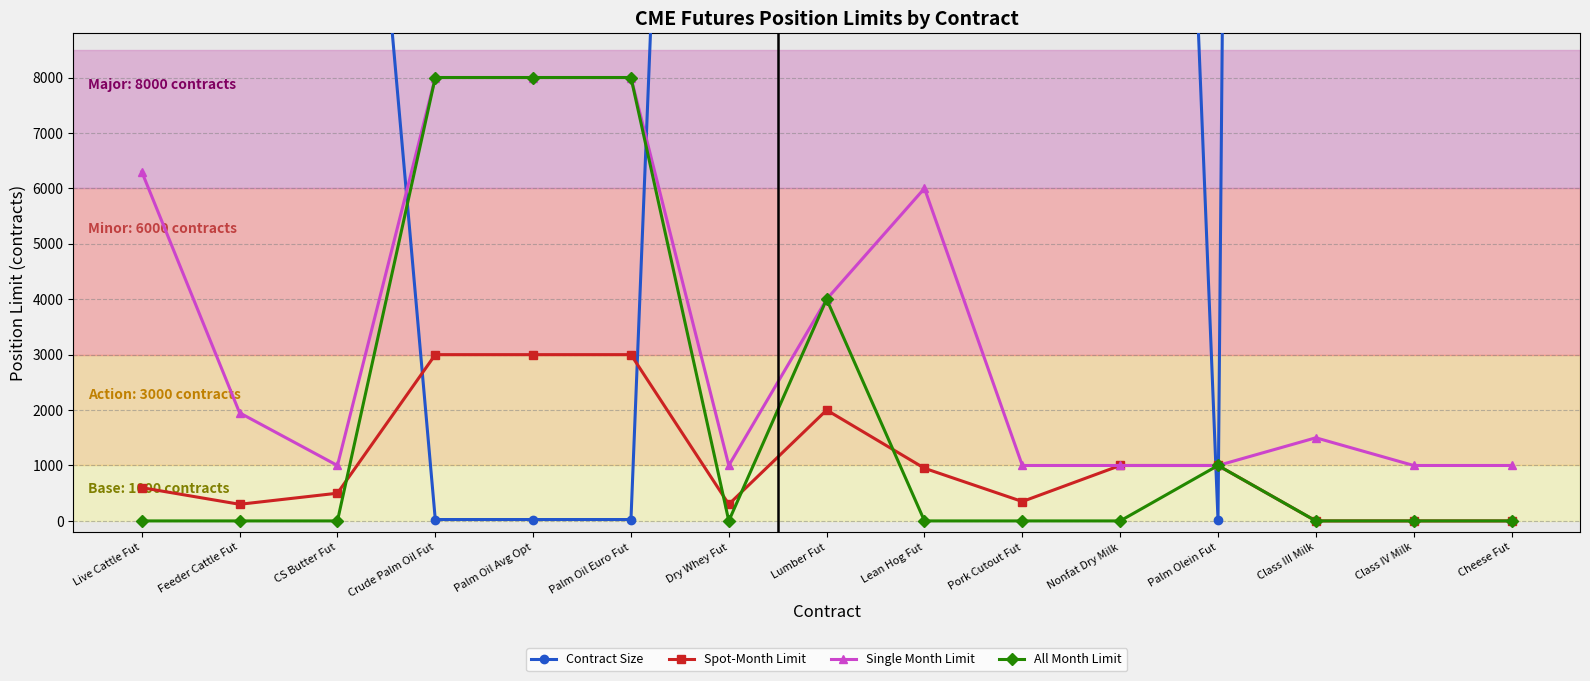

At how many categories does at least one series exceed 121414?

2